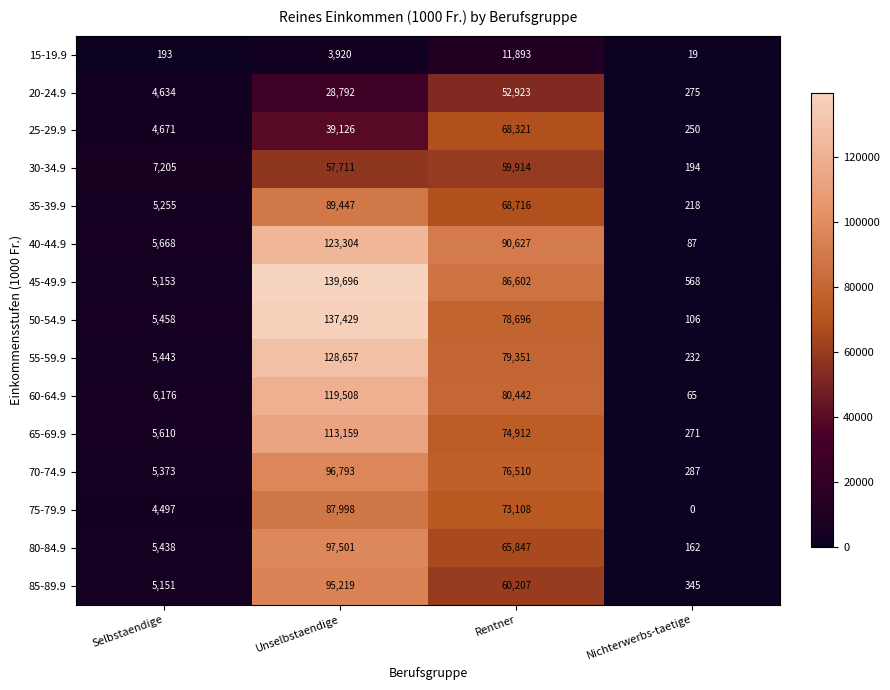

What is the difference between the 20-24.9 values at Nichterwerbs-taetige and Rentner?

52648